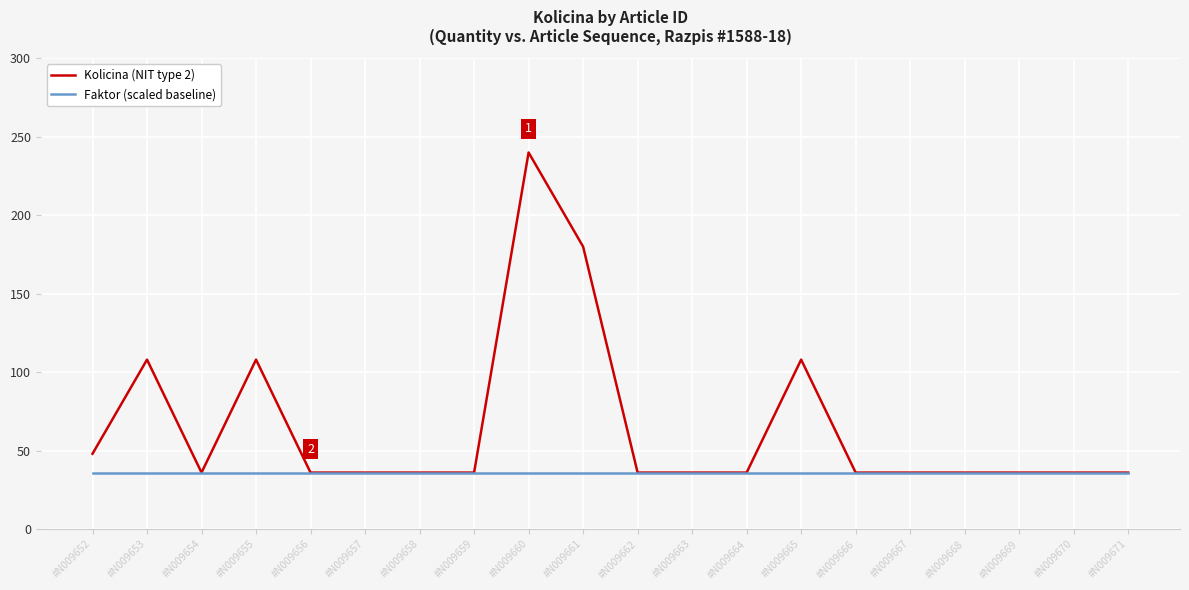

What is the minimum value shown in the chart?

36